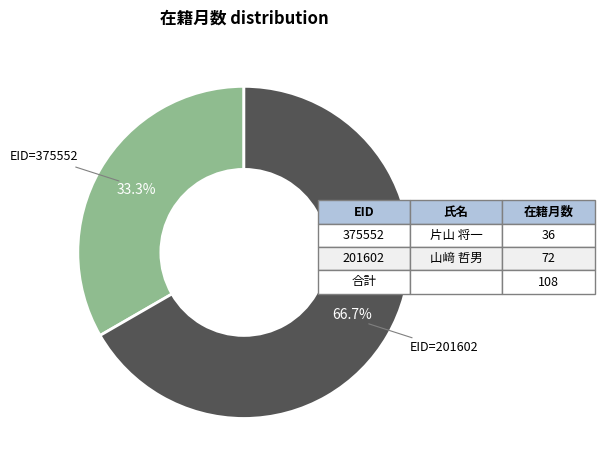

Does any single category account for the majority?

Yes